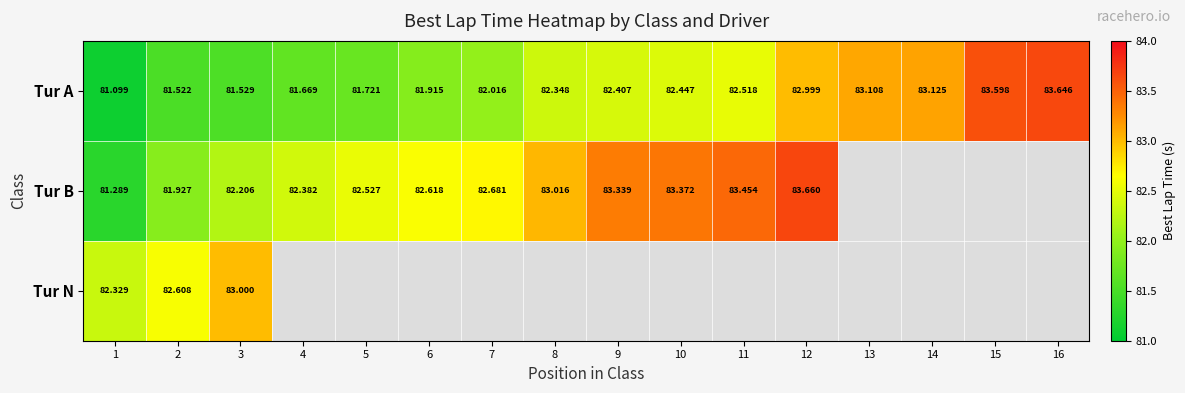

Is the value of Tur B at 7 greater than the value of Tur A at 3?

Yes